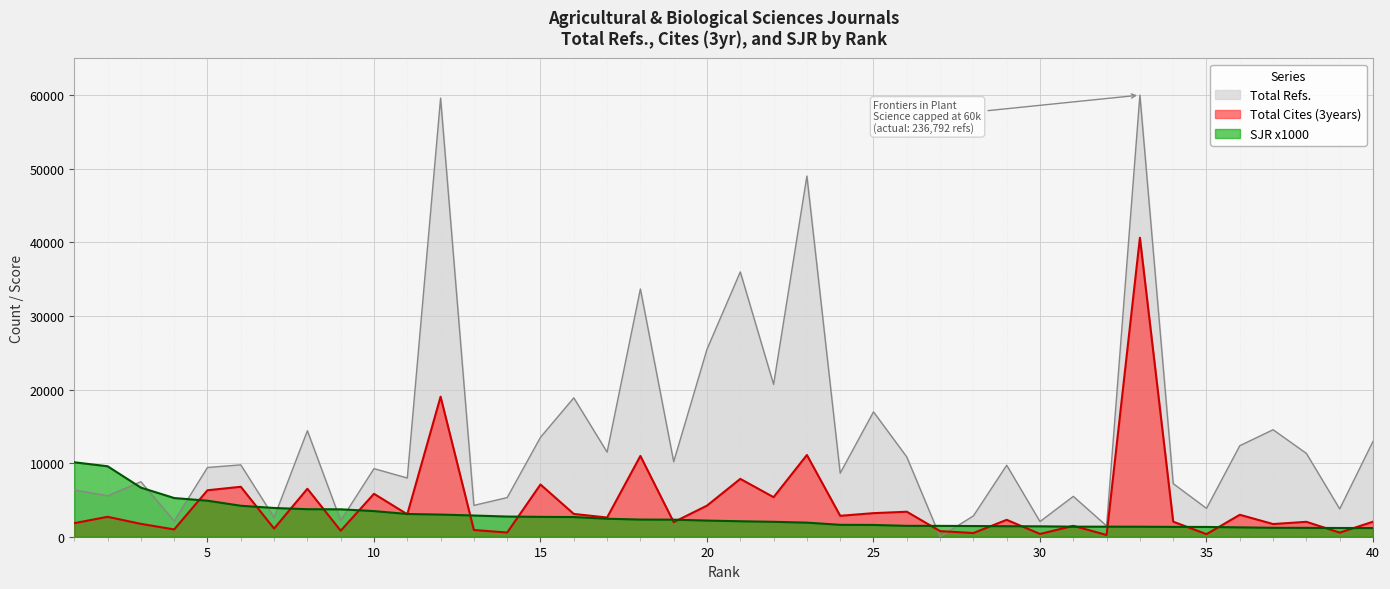

Which has a higher value, 4 or 8?

8